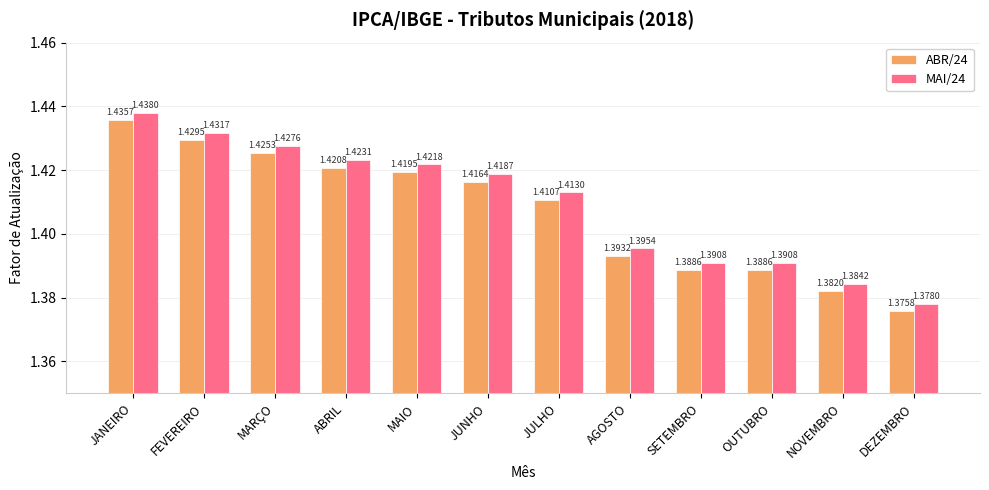

Which series has the largest total across all categories?

MAI/24